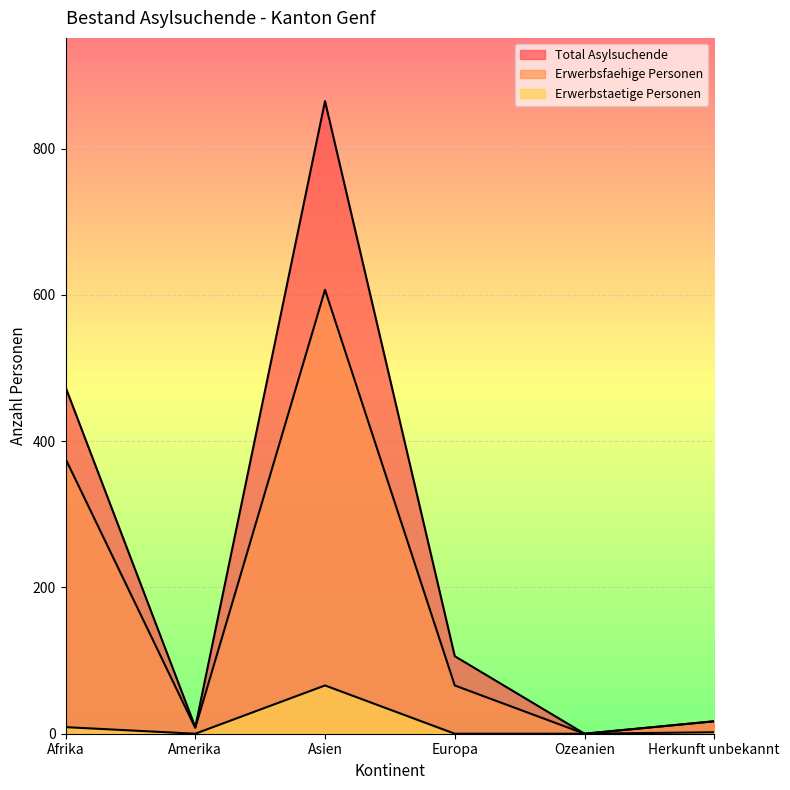

What is the maximum value shown in the chart?

865